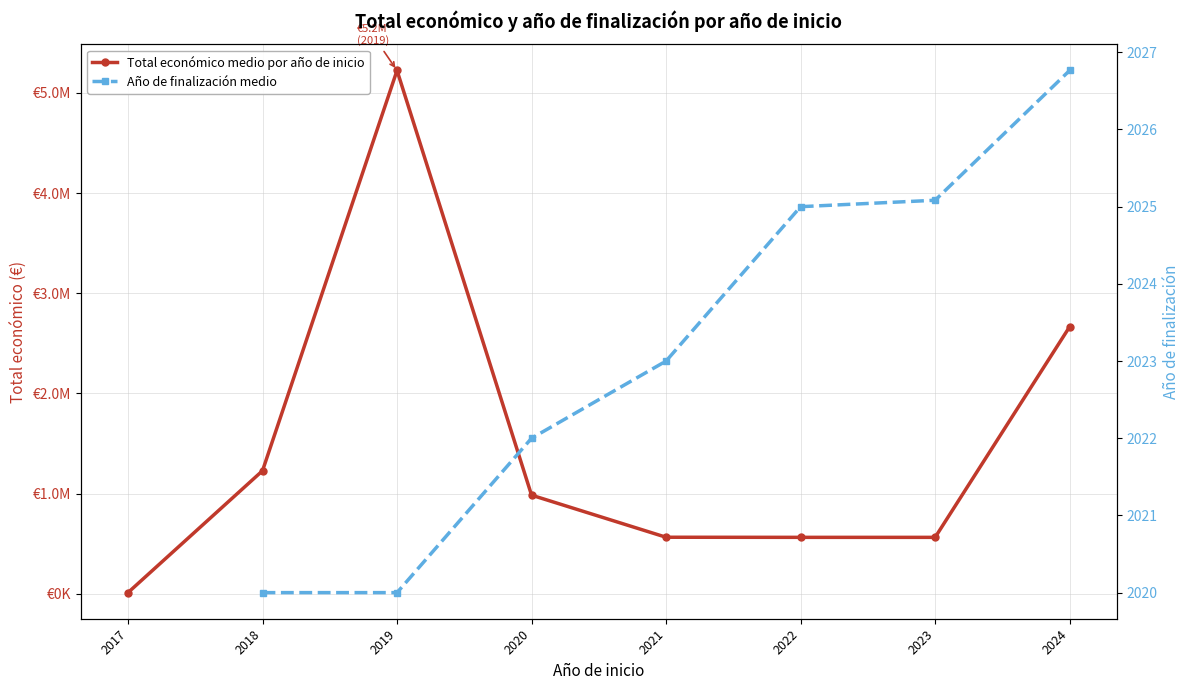

What are all the series names shown in the legend?

Total económico medio por año de inicio, Año de finalización medio